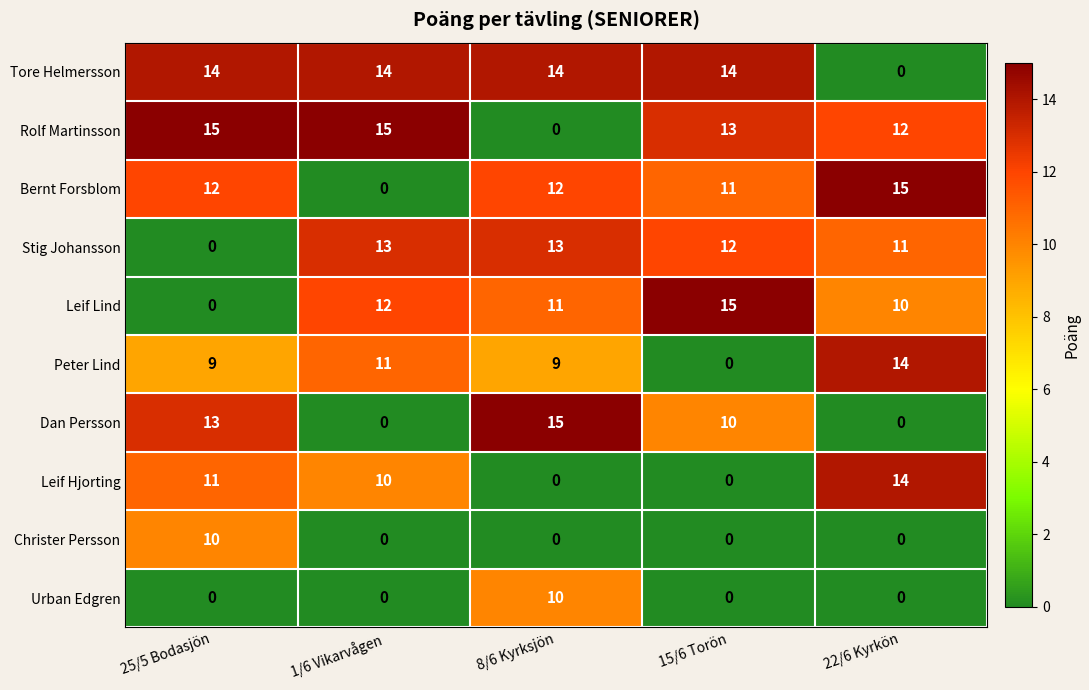

What is the total value across all series at 8/6 Kyrksjön?

84